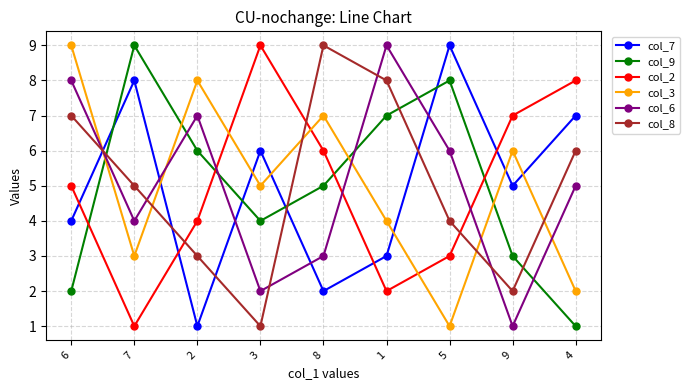

What is the lowest value of the col_9 series?

1